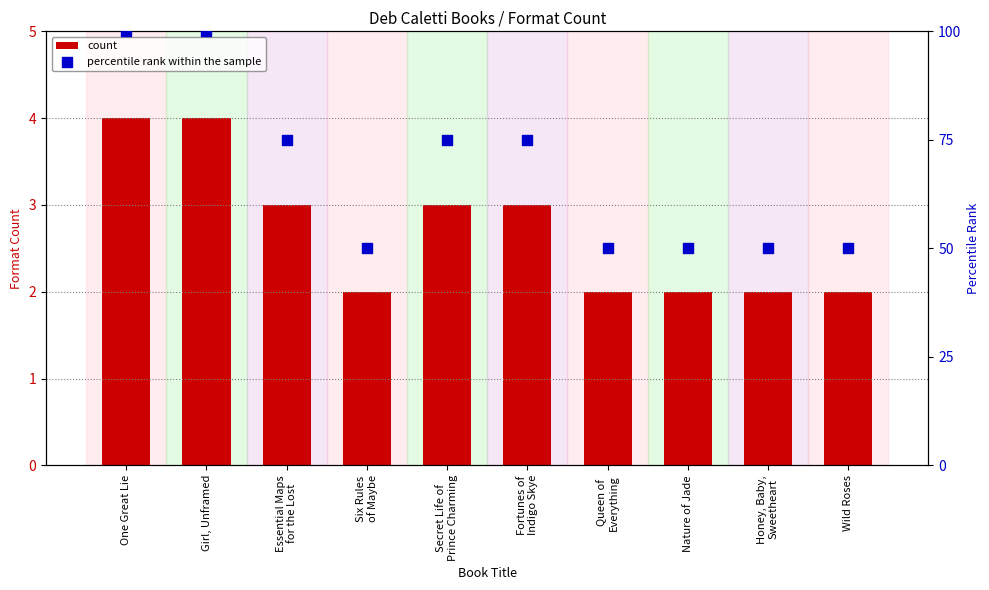

At which category is the sum across all series the highest?

One Great Lie